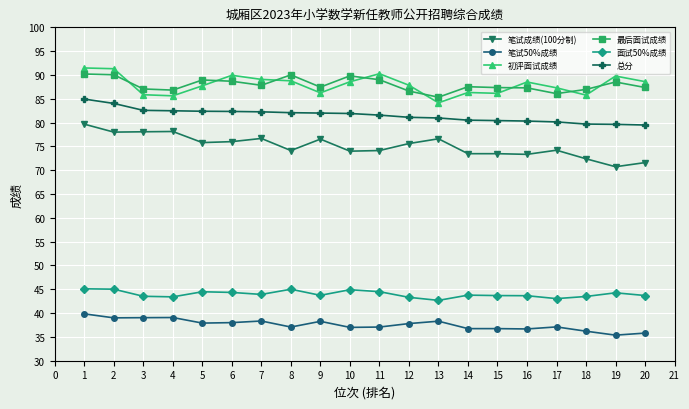

The 初评面试成绩 series shows 18.2 at 12. True or false?

False